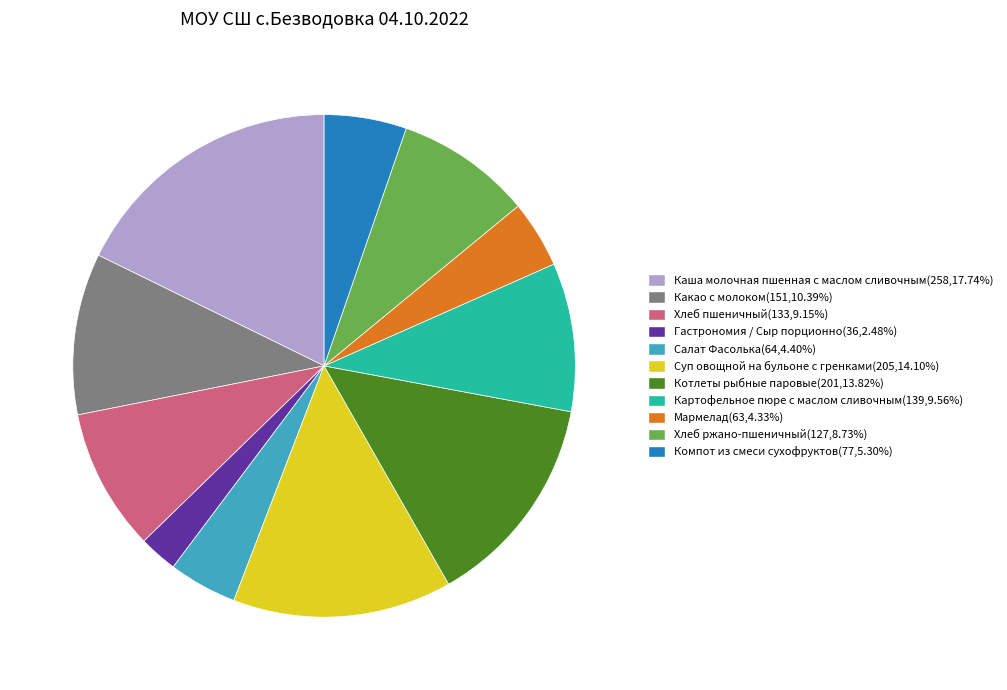

How many segments does this pie chart have?

11